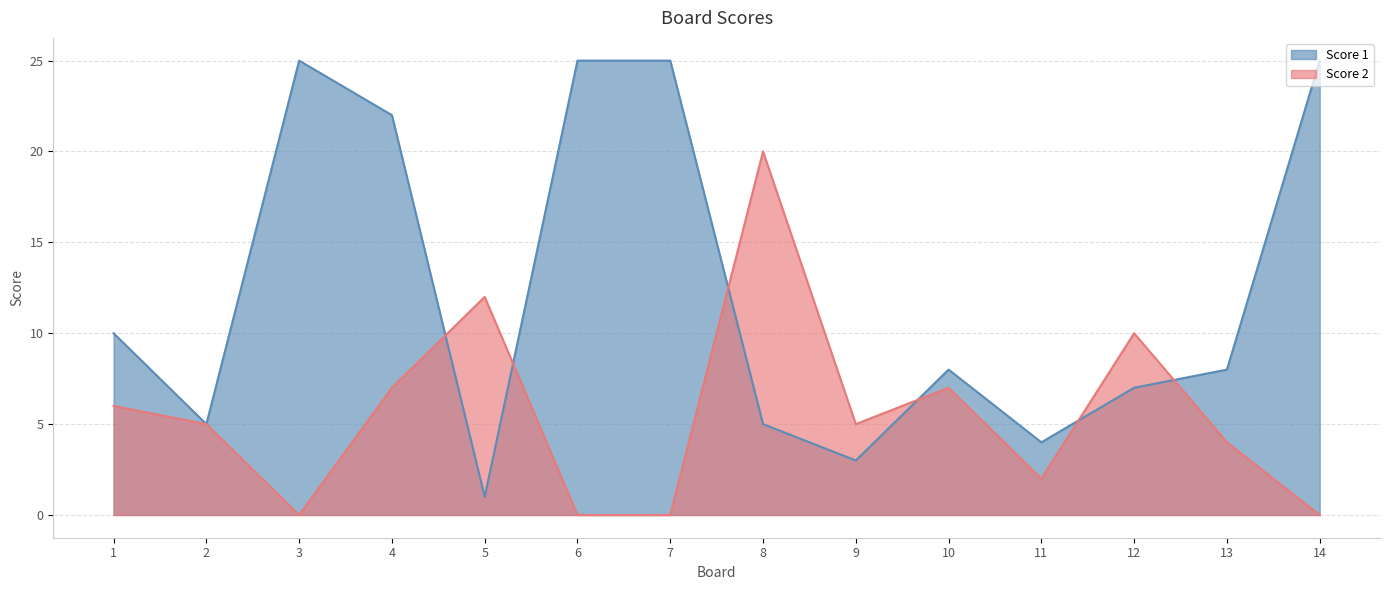

Is it true that Score 2 equals 0 at 3?

True